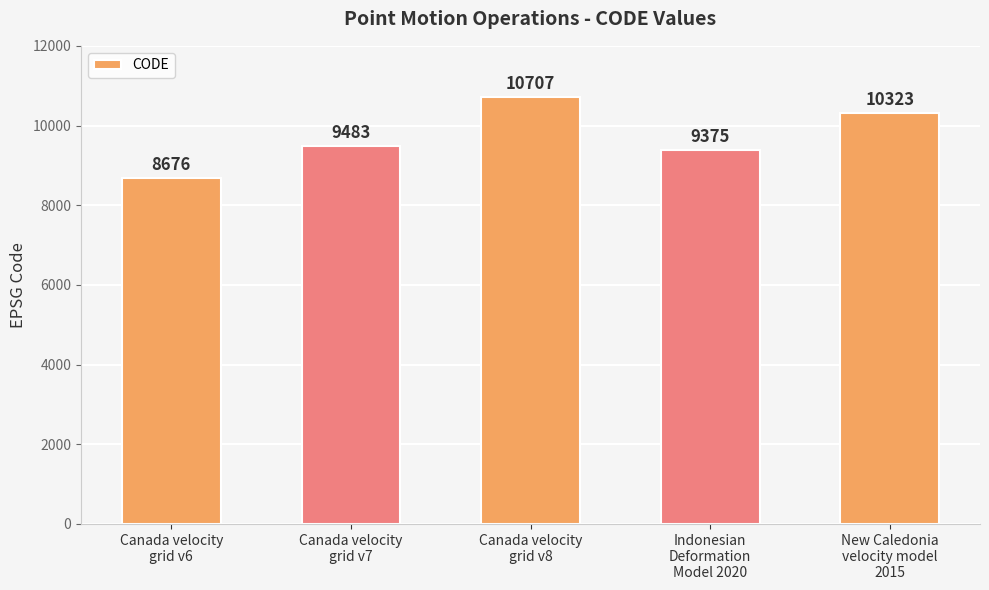

Reading left to right, extract all data points from this chart.

Canada velocity
grid v6=8676	Canada velocity
grid v7=9483	Canada velocity
grid v8=10707	Indonesian
Deformation
Model 2020=9375	New Caledonia
velocity model
2015=10323